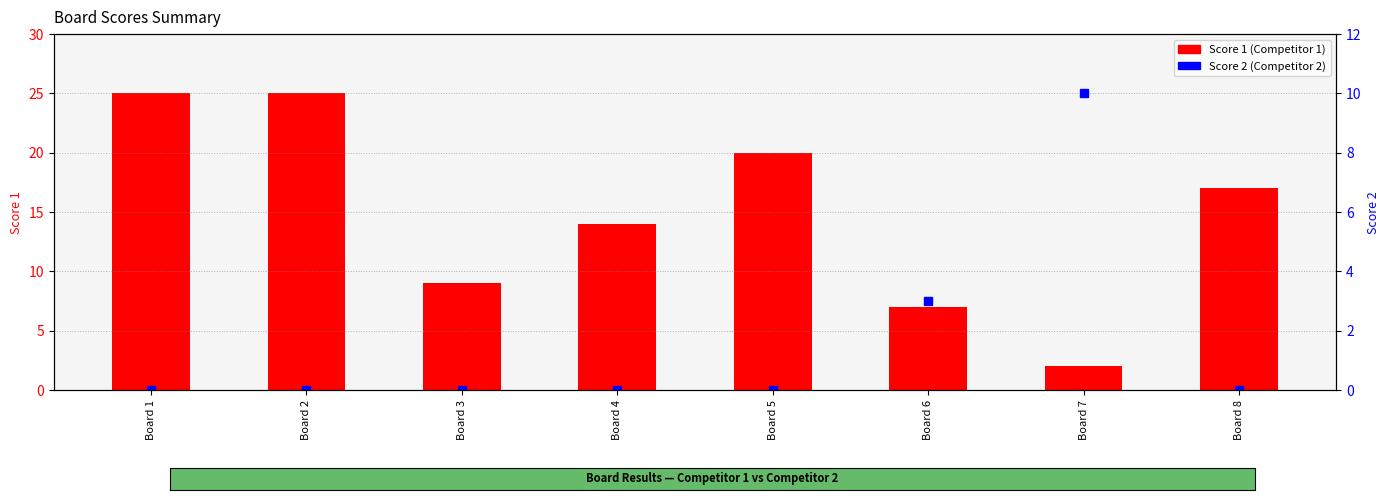

Between Board 2 and Board 3, which series saw the biggest shift?

Score 1 (Competitor 1)